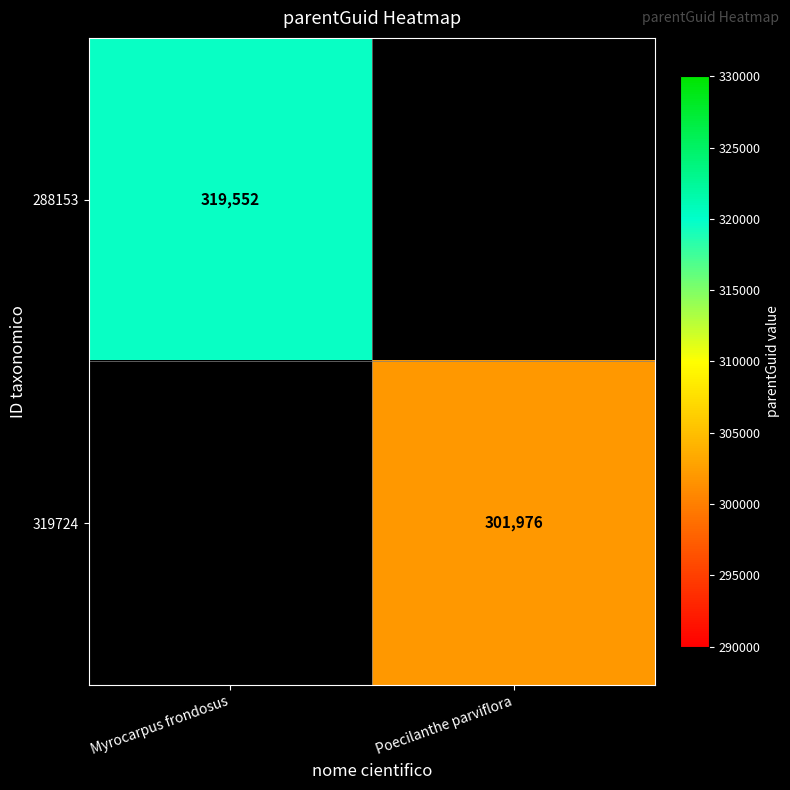

Count the number of categories in the chart.

2